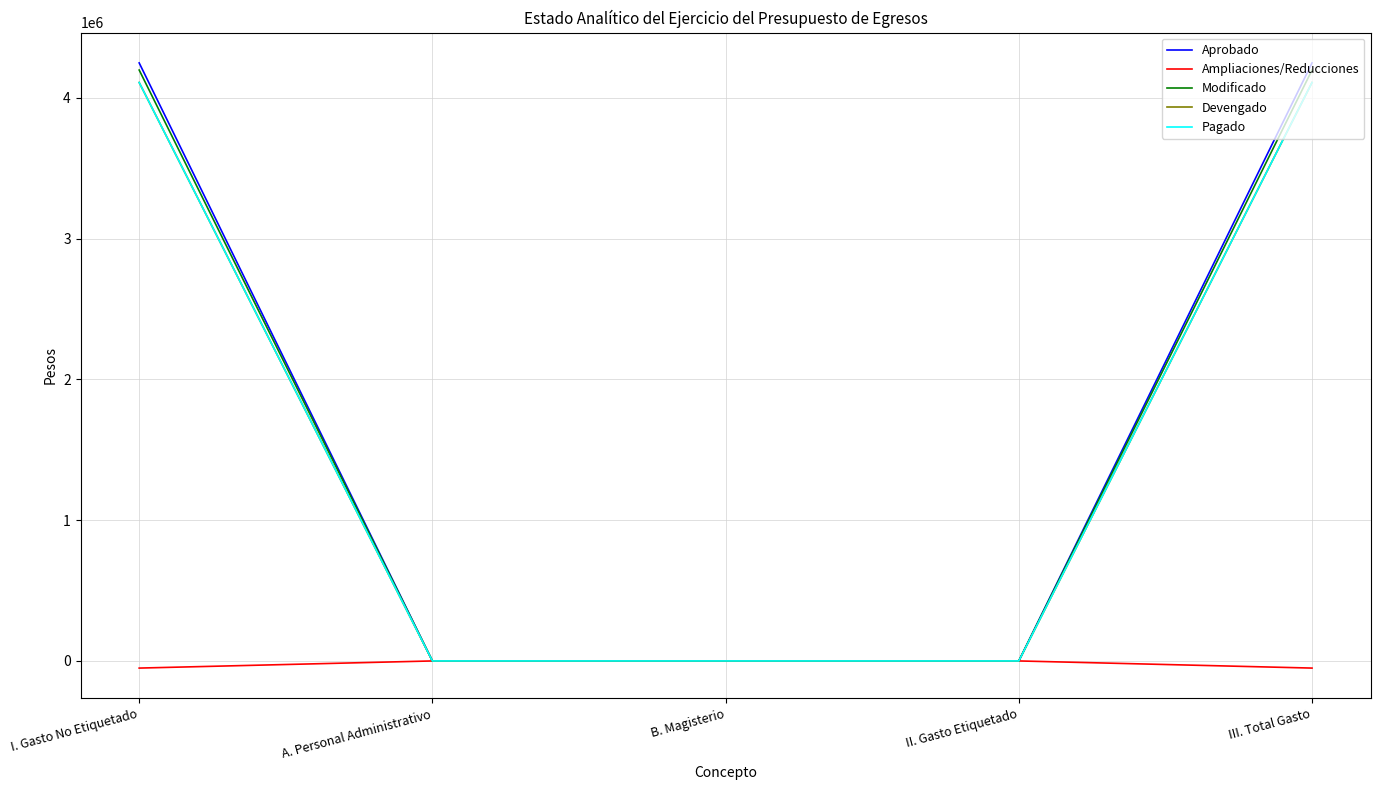

True or false: Devengado has more than 2 points higher than both neighbors.

False